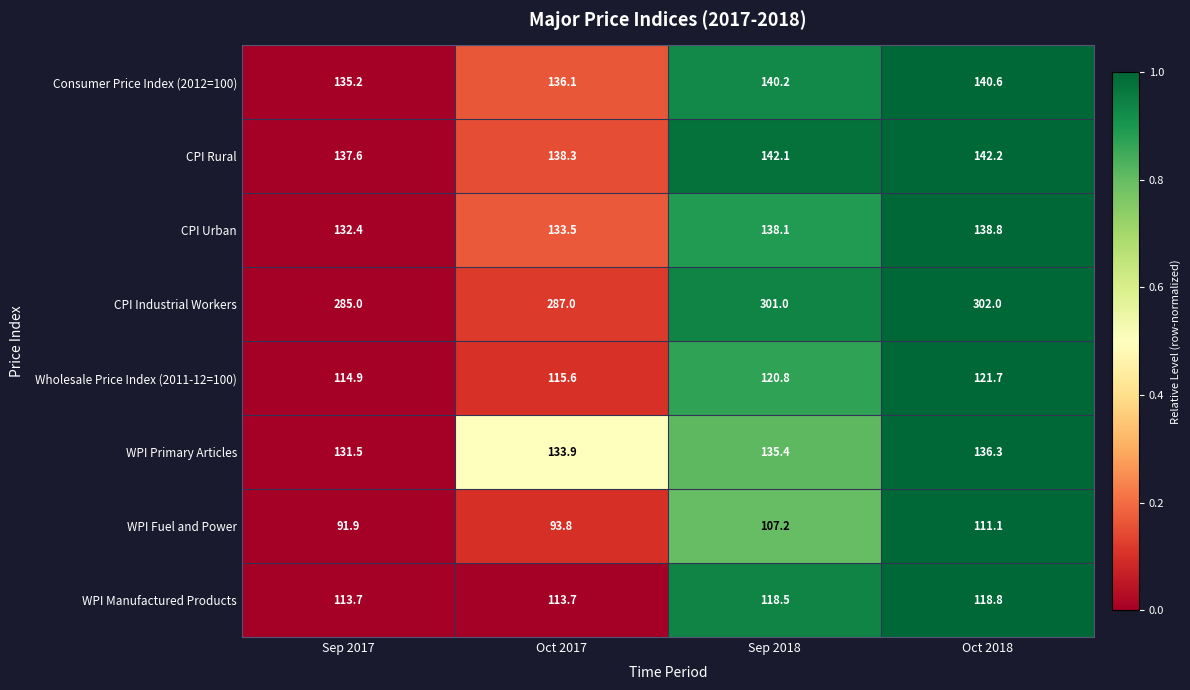

What value does the WPI Manufactured Products series have at Oct 2017?

113.7